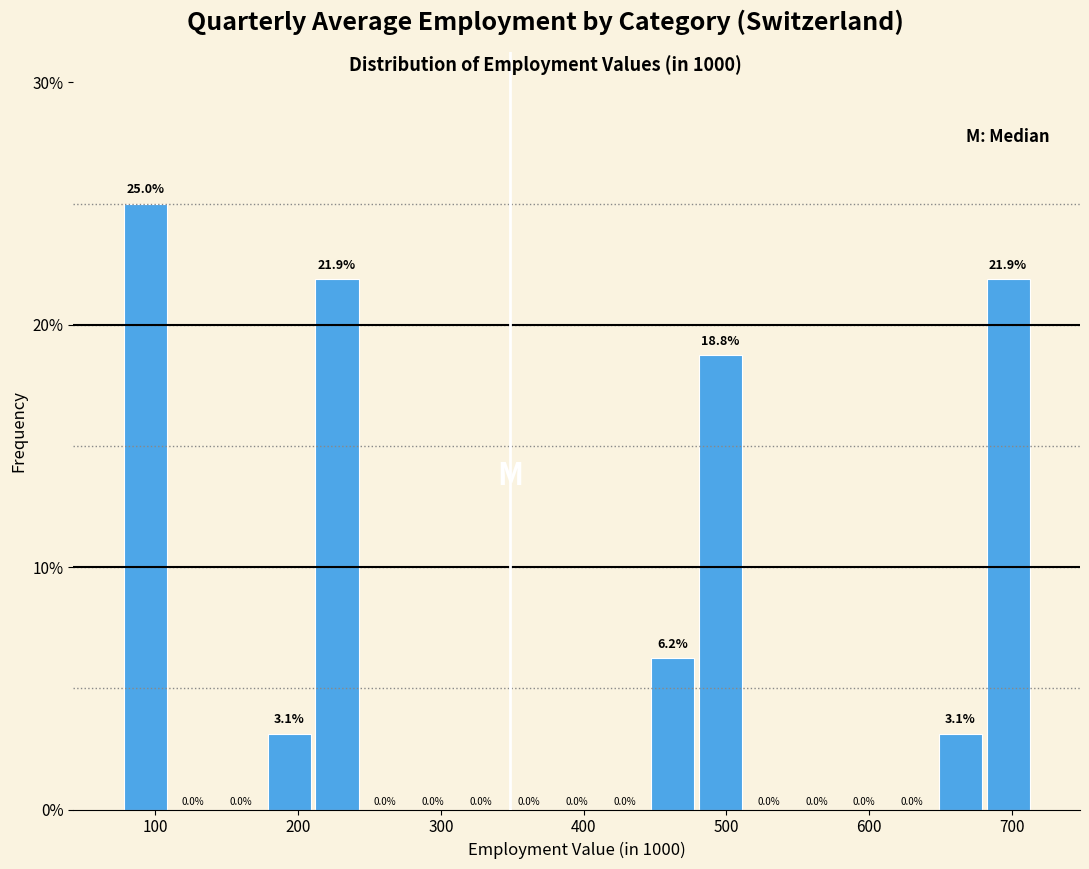

Read against the x-axis, roughly where is the centre of the tallest bar?

90